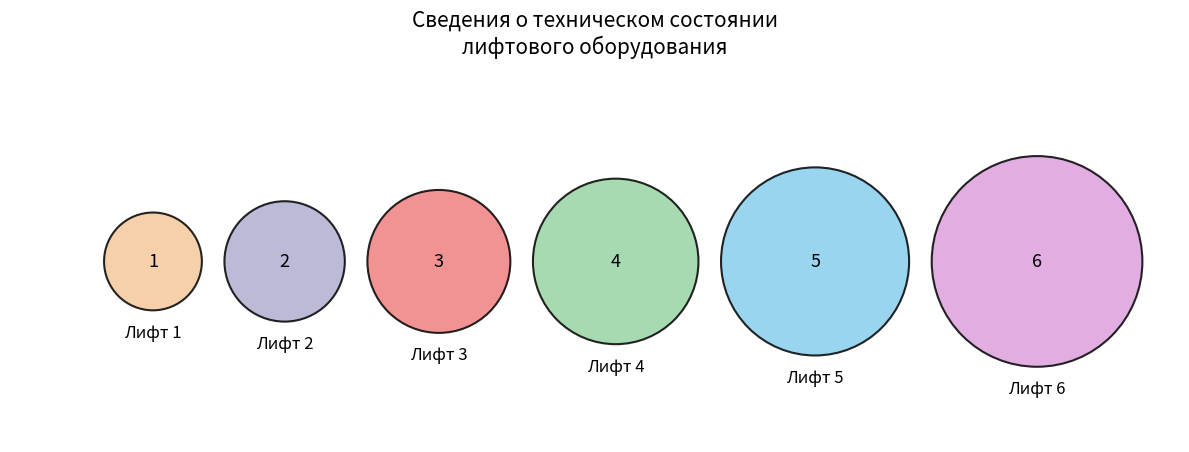

Which category has the biggest portion of the pie?

Лифт 6